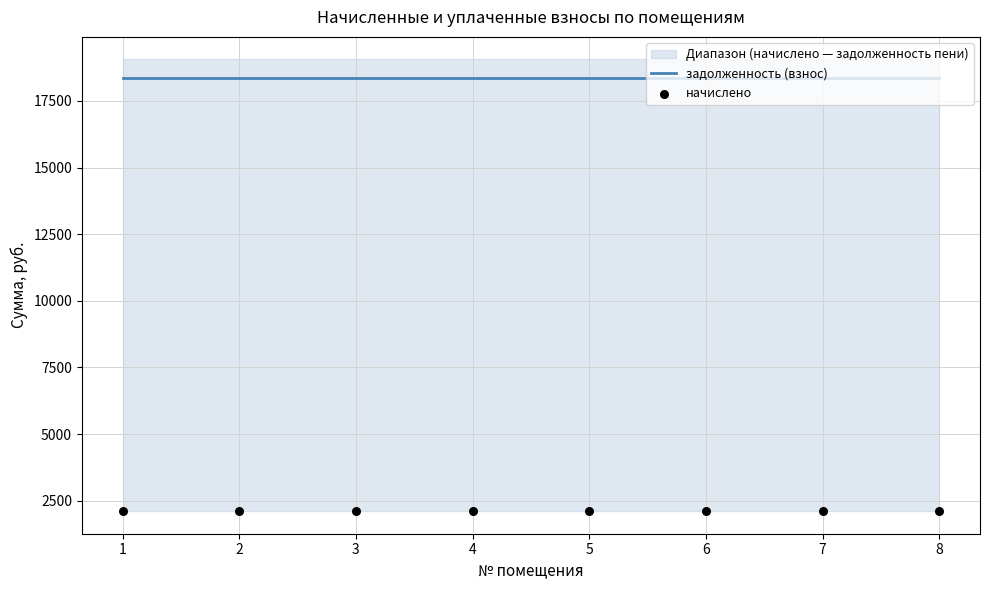

At which category is the sum across all series the highest?

1